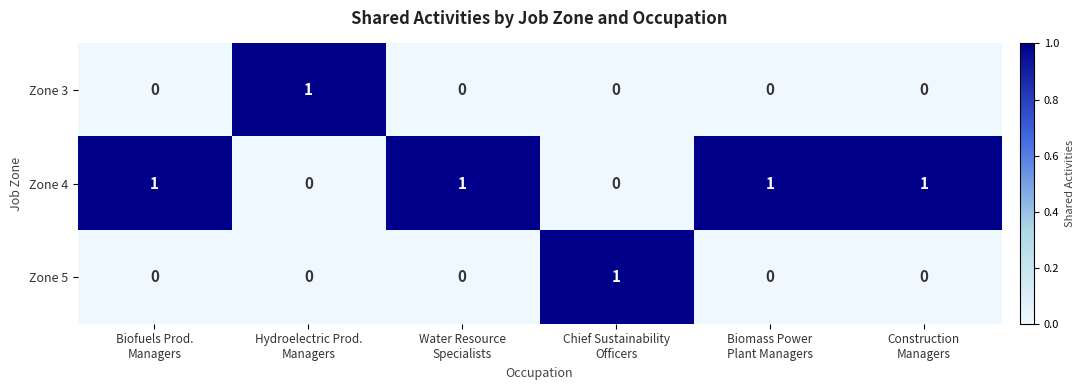

How many Zone 4 values are between 0 and 1?

6